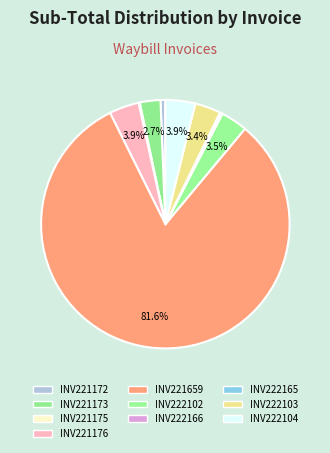

True or false: INV221172 accounts for 14% of the total.

False